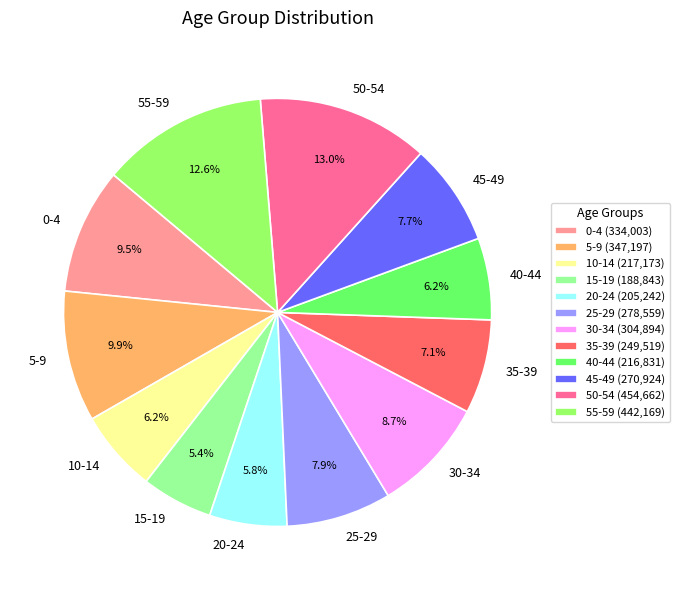

Approximately how many times larger is the value at 10-14 compared to 40-44?

1.0